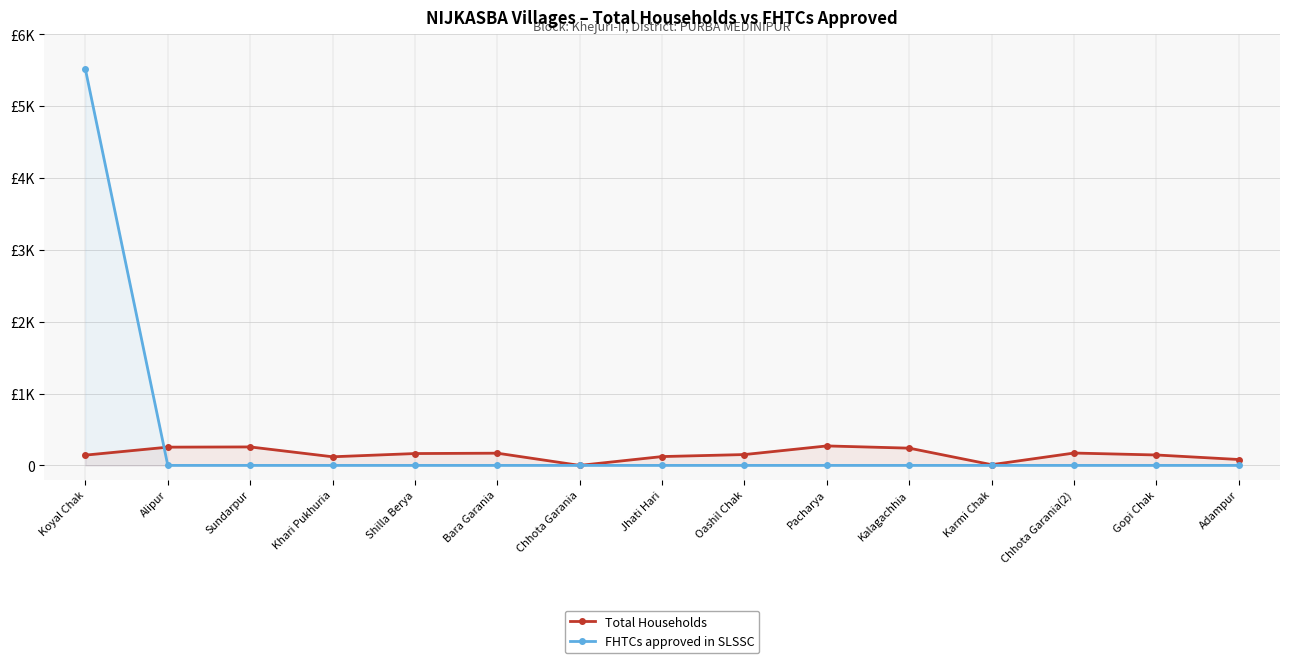

List the labels in order of FHTCs approved in SLSSC value, largest first.

Koyal Chak, Alipur, Sundarpur, Khari Pukhuria, Shilla Berya, Bara Garania, Chhota Garania, Jhati Hari, Oashil Chak, Pacharya, Kalagachhia, Karmi Chak, Chhota Garania(2), Gopi Chak, Adampur